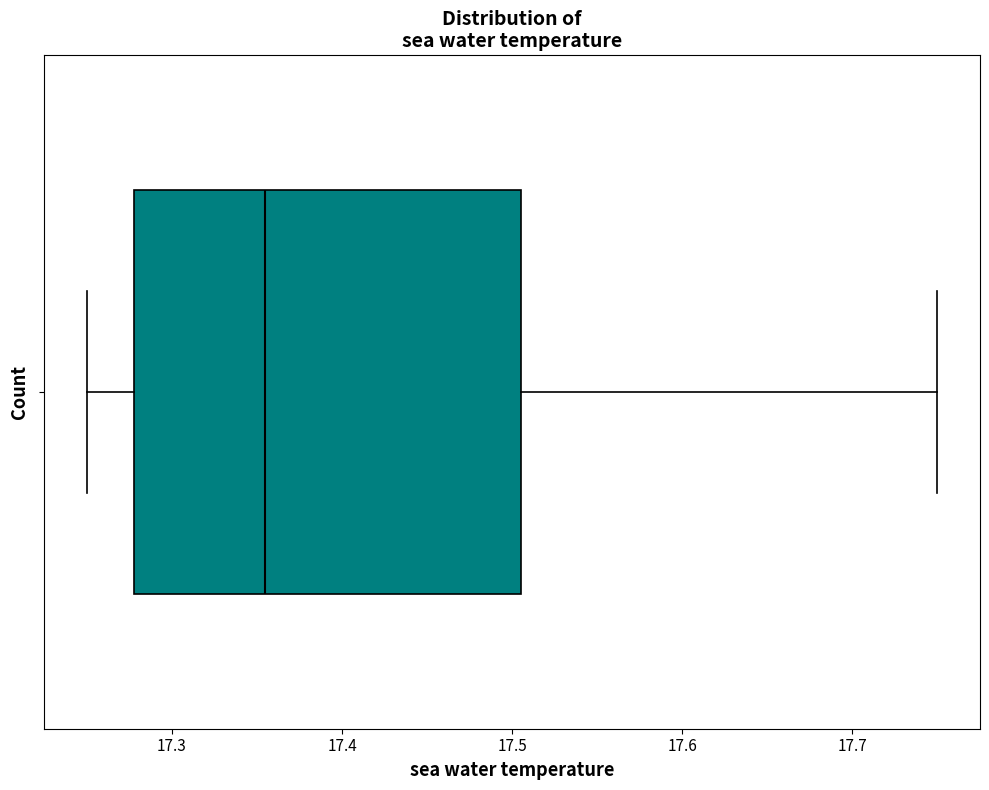

Where does the right whisker of the box end on the x-axis? The values are not printed on the chart, so give them approximately, as read against the axis.

17.75